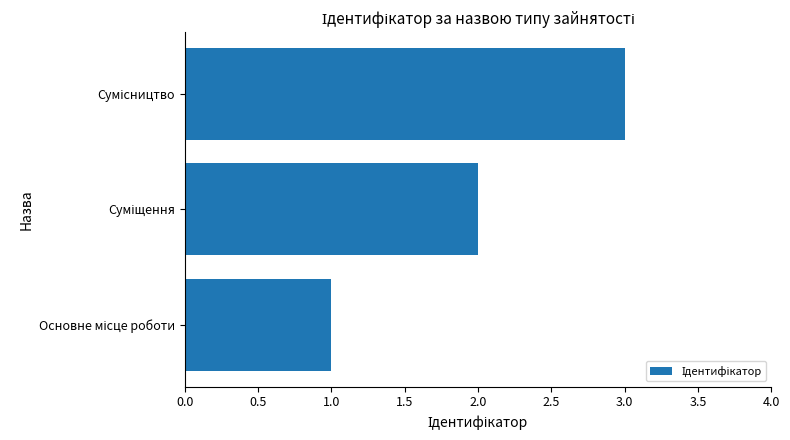

What is the maximum value shown in the chart?

3